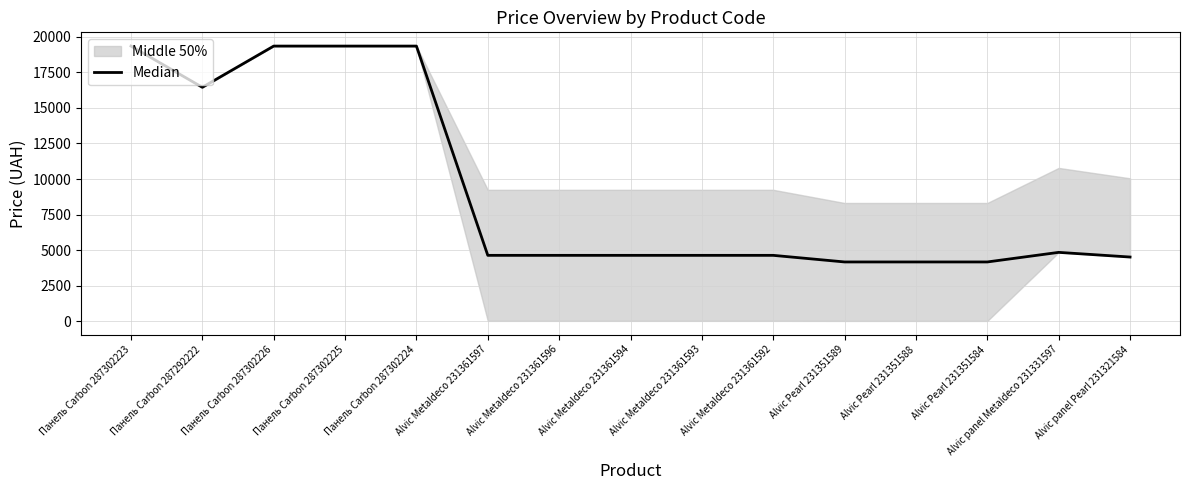

Is it true that the value at Alvic Metaldeco 231361592 is 6230.9?

False